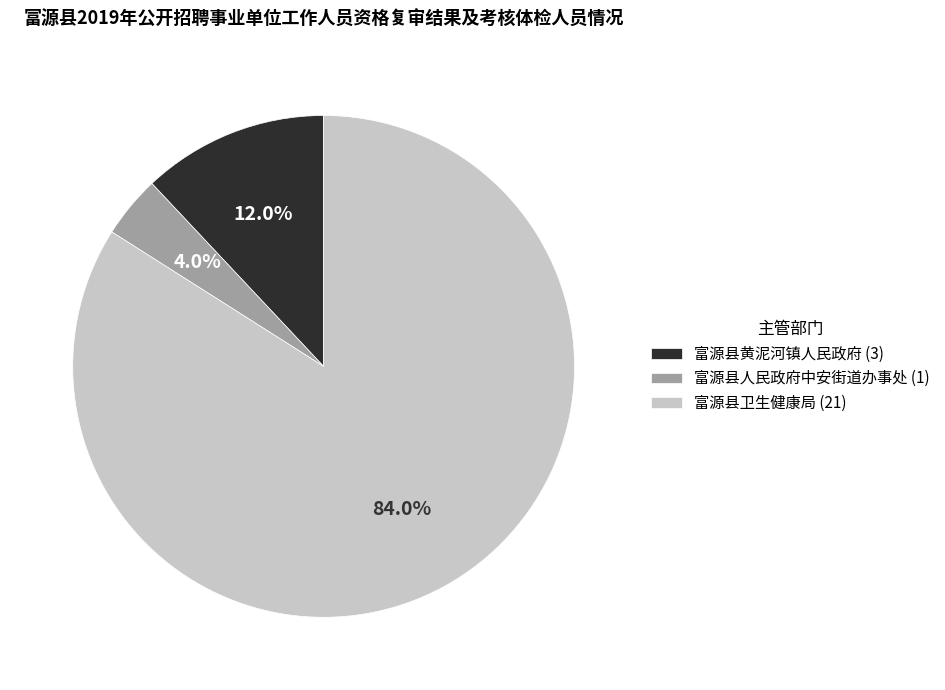

Is it true that 富源县卫生健康局 is 94% of the pie?

False